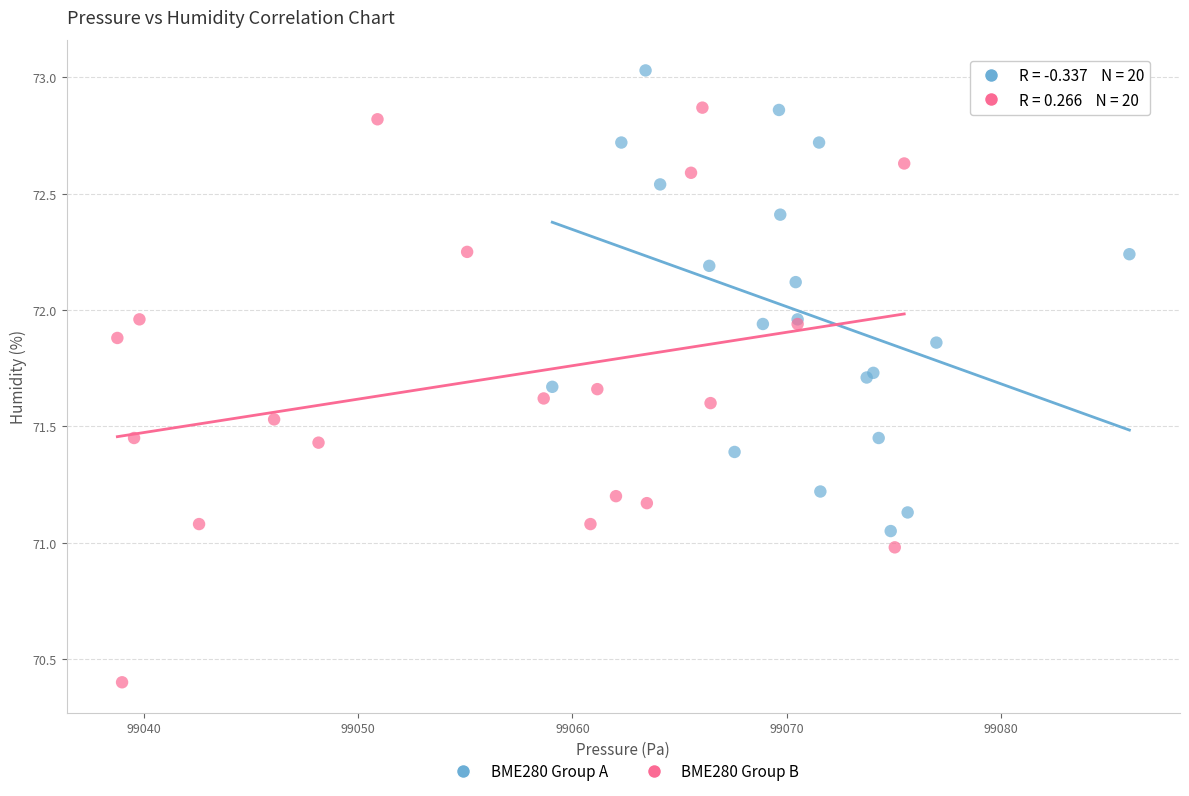

What are all the series names shown in the legend?

BME280 Group A, BME280 Group B